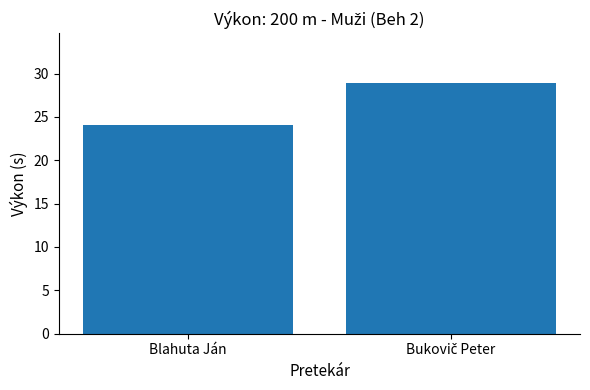

Read the value at Blahuta Ján.

24.0